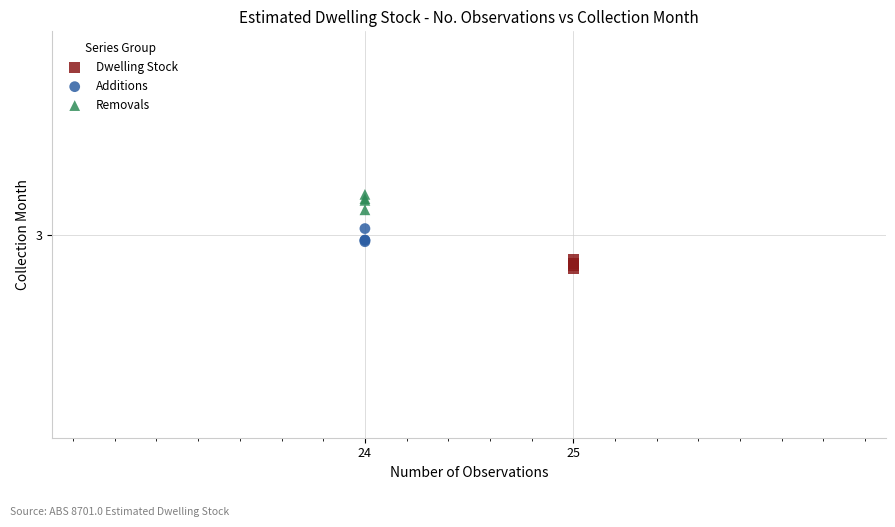

Which series contains the lowest Y value?

Dwelling Stock